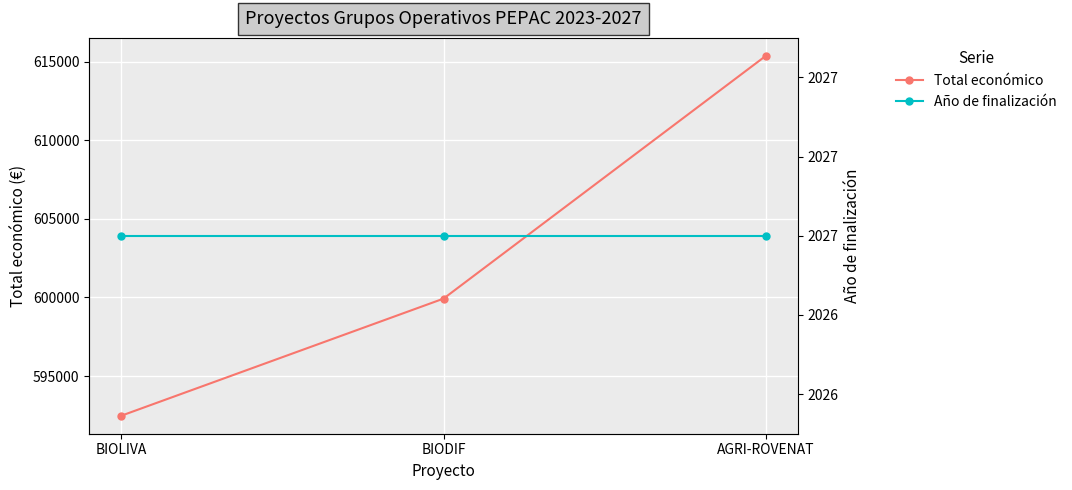

List the labels in order of Año de finalización value, largest first.

BIOLIVA, BIODIF, AGRI-ROVENAT